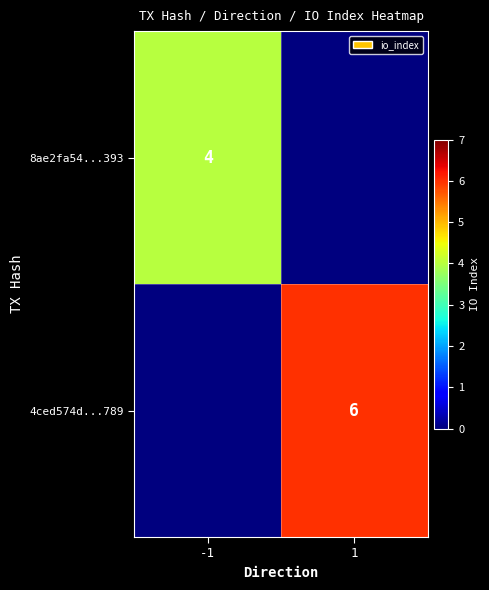

The 4ced574d...789 series shows 6 at 1. True or false?

True